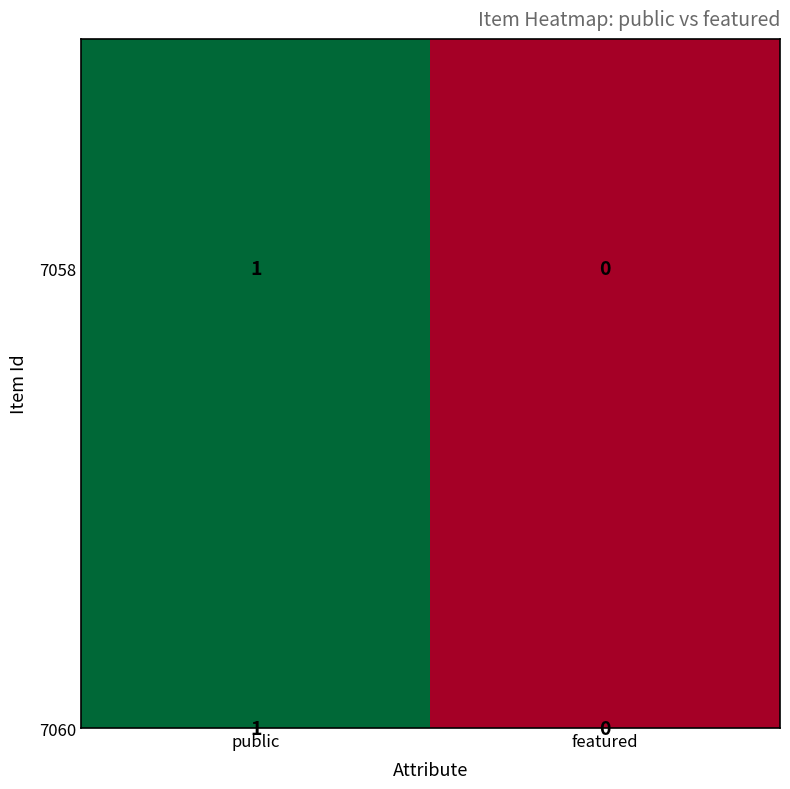

Where is 7058 nearest to the value 0?

featured